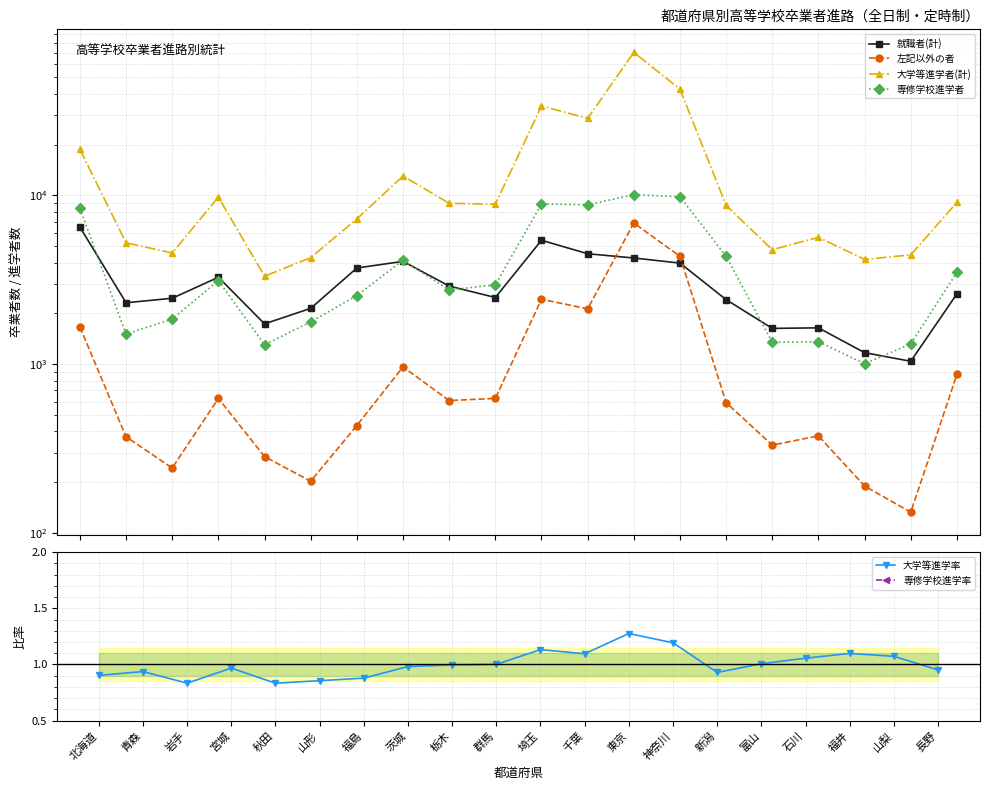

Reading left to right, transcribe all the data shown in this chart.

就職者(計): 6497.0	2315.0	2462.0	3279.0	1736.0	2145.0	3719.0	4071.0	2907.0	2487.0	5429.0	4518.0	4263.0	3977.0	2415.0	1632.0	1644.0	1172.0	1042.0	2614.0
左記以外の者: 1663.0	372.0	243.0	628.0	284.0	203.0	434.0	965.0	610.0	628.0	2428.0	2131.0	6868.0	4362.0	593.0	332.0	377.0	190.0	133.0	871.0
大学等進学者(計): 18749.0	5243.0	4569.0	9785.0	3324.0	4282.0	7265.0	13042.0	8985.0	8878.0	33885.0	28642.0	70463.0	42649.0	8733.0	4774.0	5649.0	4179.0	4449.0	9095.0
専修学校進学者: 8393.0	1509.0	1855.0	3134.0	1306.0	1784.0	2555.0	4137.0	2753.0	2960.0	8904.0	8809.0	10101.0	9834.0	4364.0	1348.0	1362.0	1007.0	1322.0	3507.0
大学等進学率: 0.9	0.9	0.8	1.0	0.8	0.9	0.9	1.0	1.0	1.0	1.1	1.1	1.3	1.2	0.9	1.0	1.1	1.1	1.1	1.0
専修学校進学率: 0.4	0.3	0.3	0.3	0.3	0.4	0.3	0.3	0.3	0.3	0.3	0.3	0.2	0.3	0.5	0.3	0.3	0.3	0.3	0.4